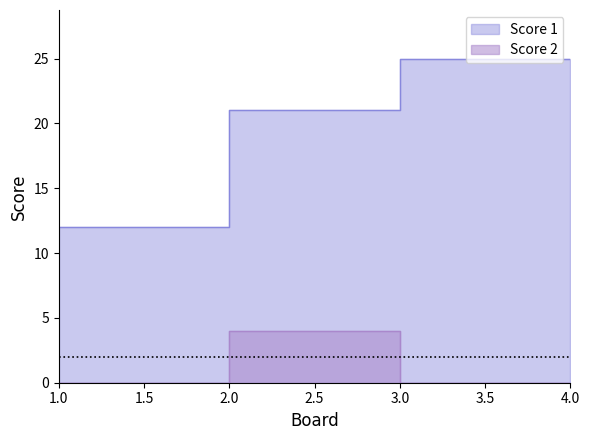

Which category has the highest value in the Score 1 series?

3